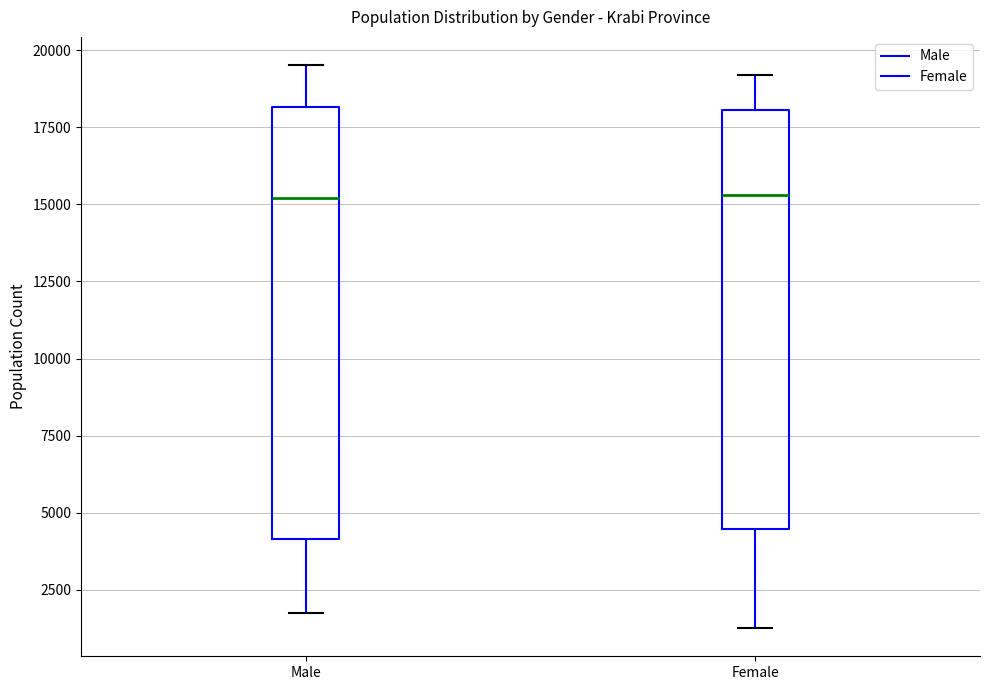

Reading left to right, transcribe this box plot: for each box, give where its median line is, the range the box spans, and where its two whiskers end, as read against the y-axis. The values are not printed on the chart, so give them approximately, as read against the axis.

Male: median 15000, box 4000 to 18000, whiskers 1500 to 19500
Female: median 15500, box 4500 to 18000, whiskers 1500 to 19000